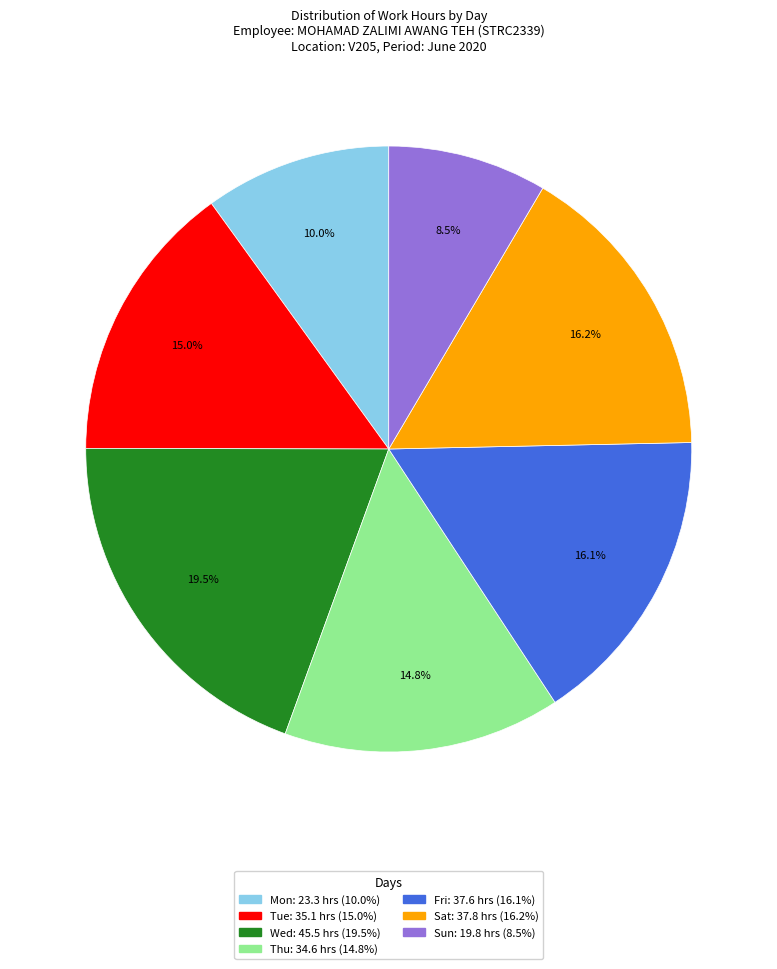

Does any single category account for the majority?

No